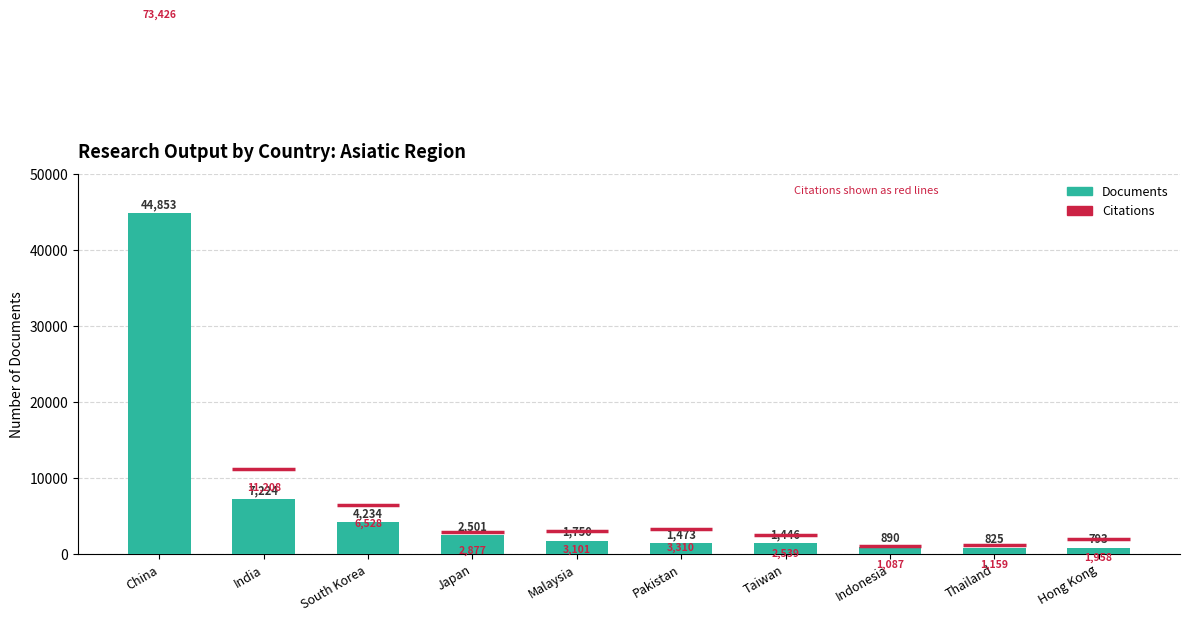

Which category has the highest value across all series?

China